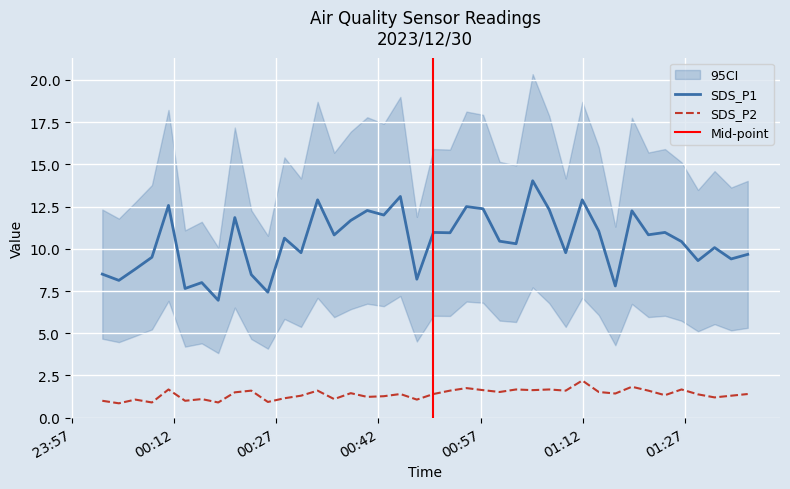

What is the spread (max minus min) of values at 2023/12/30 00:11:11?

10.9